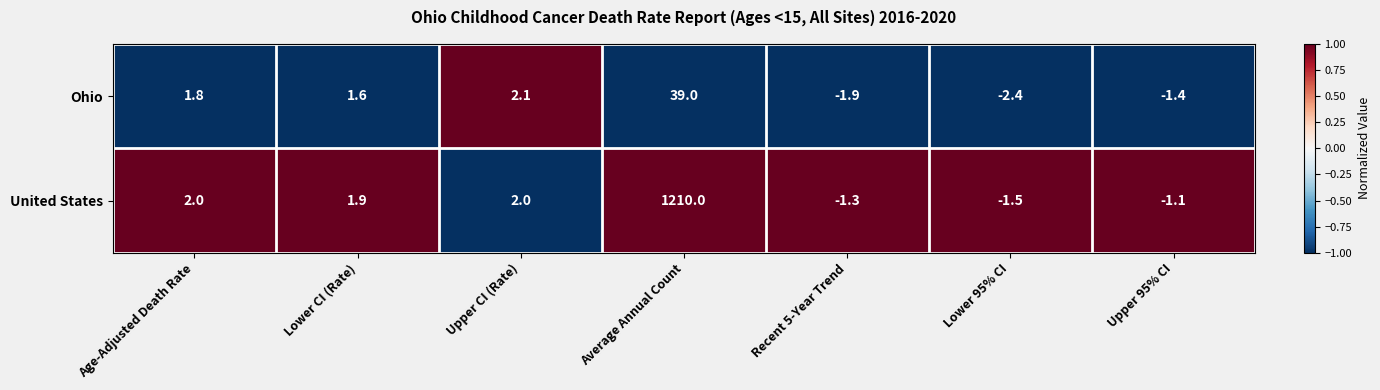

Which label corresponds to the largest value in the chart?

Average Annual Count